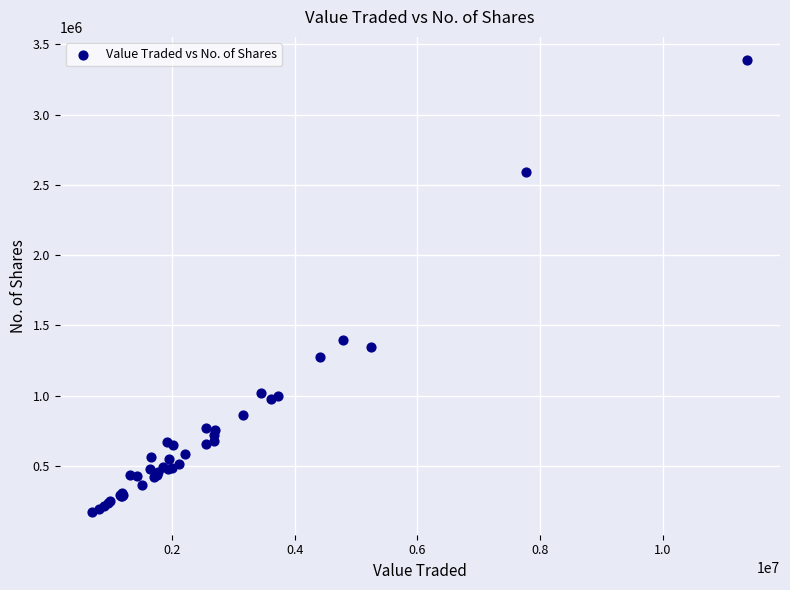

What Y value in the scatter plot is closest to 1781829?

1398557